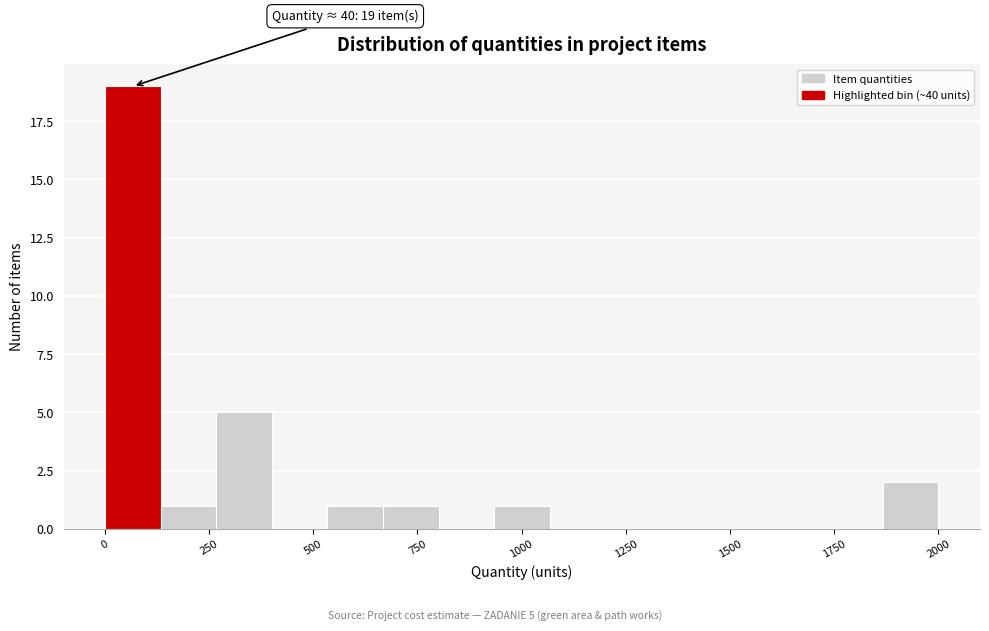

Around what value on the x-axis is the tallest bar? Give the approximate position of its centre, as read against the axis.

50